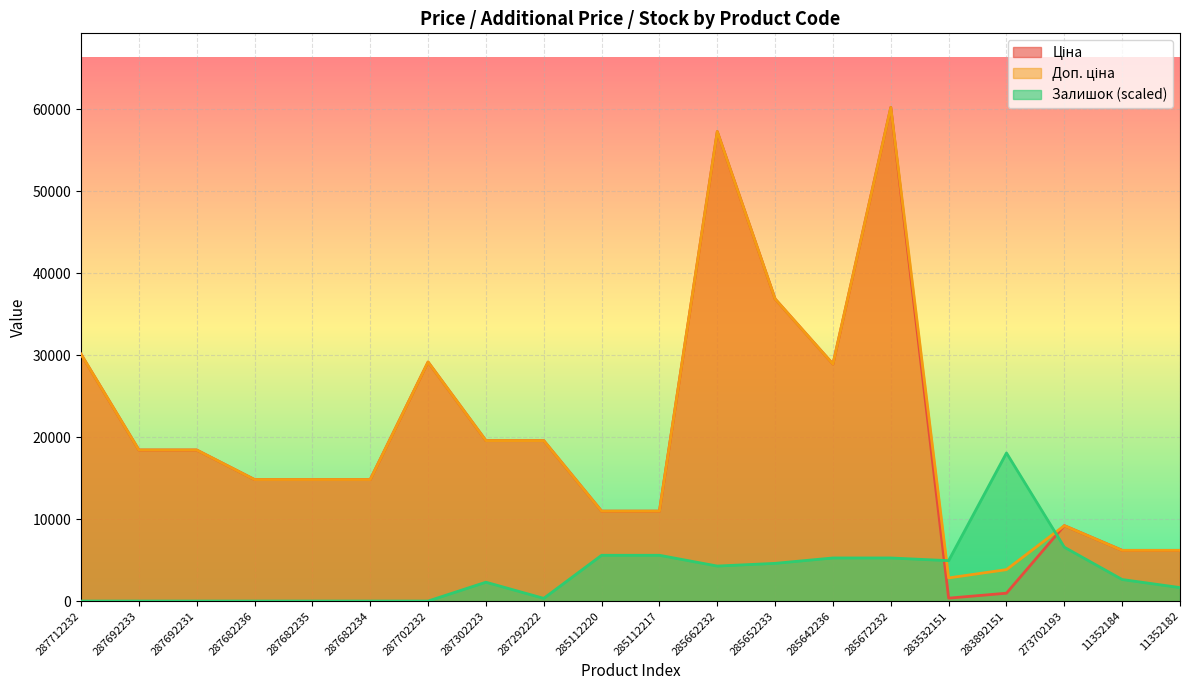

What is the value of the Доп. ціна point at the 2nd from the left?

18420.9